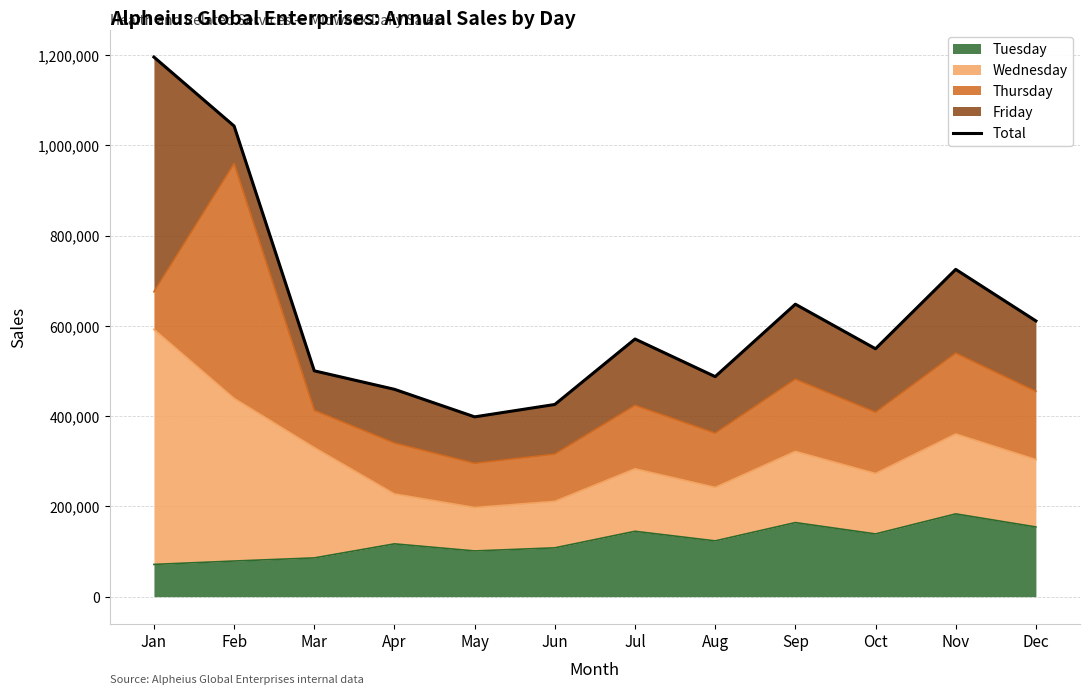

What is the minimum value shown in the chart?

398454